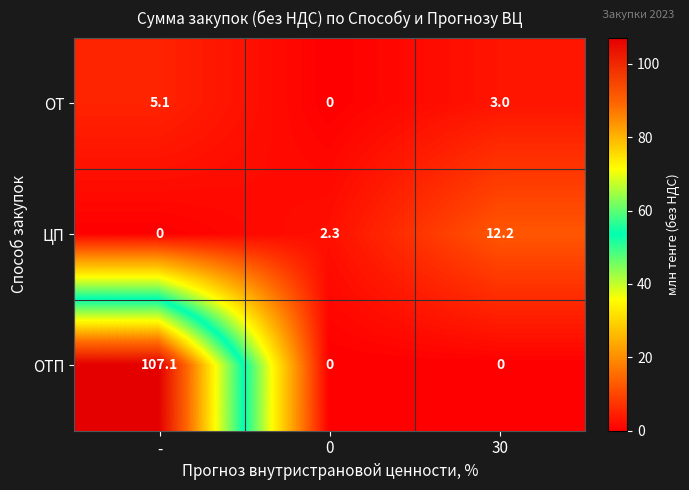

Rank the series by their maximum value, from lowest to highest.

ОТ, ЦП, ОТП